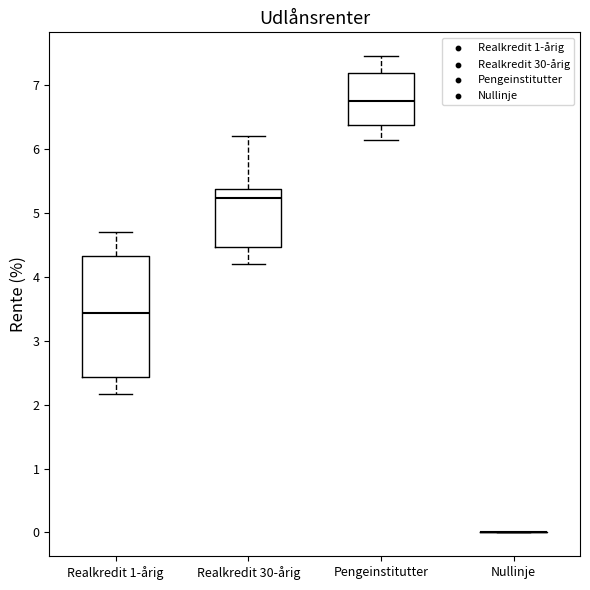

Reading left to right, transcribe this box plot: for each box, give where its median line is, the range the box spans, and where its two whiskers end, as read against the y-axis. The values are not printed on the chart, so give them approximately, as read against the axis.

Realkredit 1-årig: median 3.4, box 2.4 to 4.3, whiskers 2.2 to 4.7
Realkredit 30-årig: median 5.2, box 4.5 to 5.4, whiskers 4.2 to 6.2
Pengeinstitutter: median 6.7, box 6.4 to 7.2, whiskers 6.1 to 7.5
Nullinje: box collapsed to a line at 0.0, whiskers 0.0 to 0.0